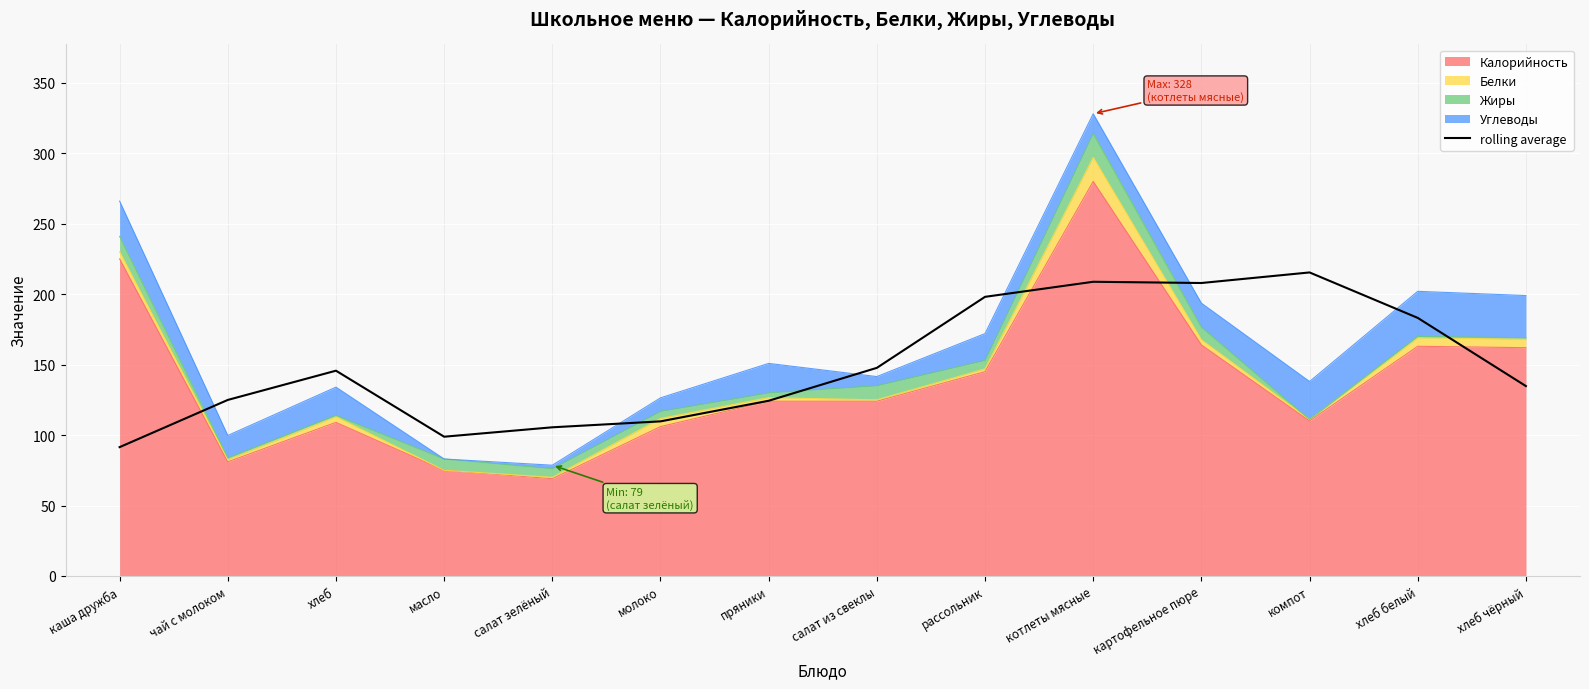

Reading left to right, list all the values displayed in this chart.

каша дружба=91.4	чай с молоком=124.9	хлеб=145.7	масло=98.8	салат зелёный=105.5	молоко=109.7	пряники=124.3	салат из свеклы=147.7	рассольник=198.1	котлеты мясные=208.8	картофельное пюре=207.9	компот=215.4	хлеб белый=183.2	хлеб чёрный=134.8